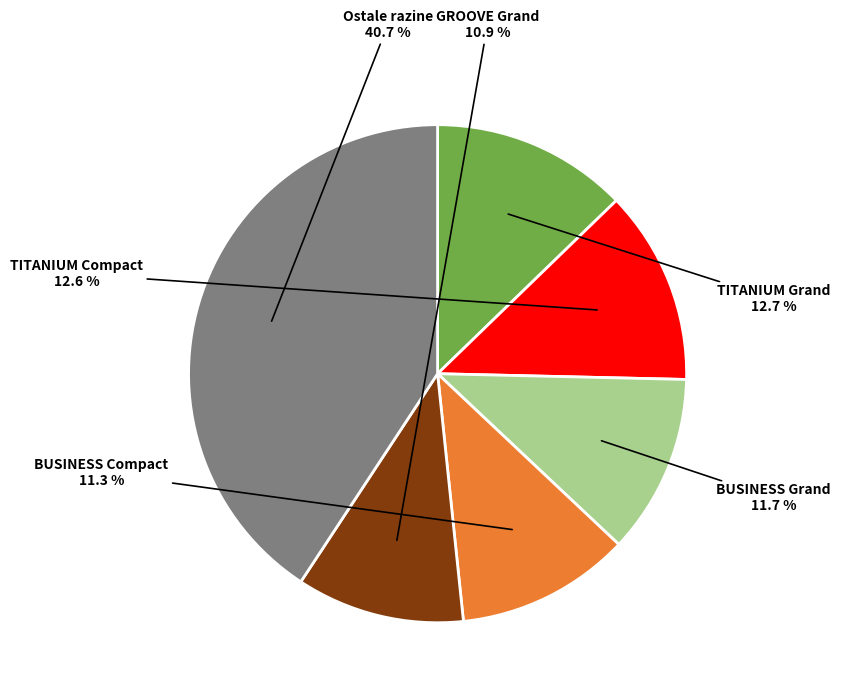

Is there any slice that represents more than half of the pie?

No